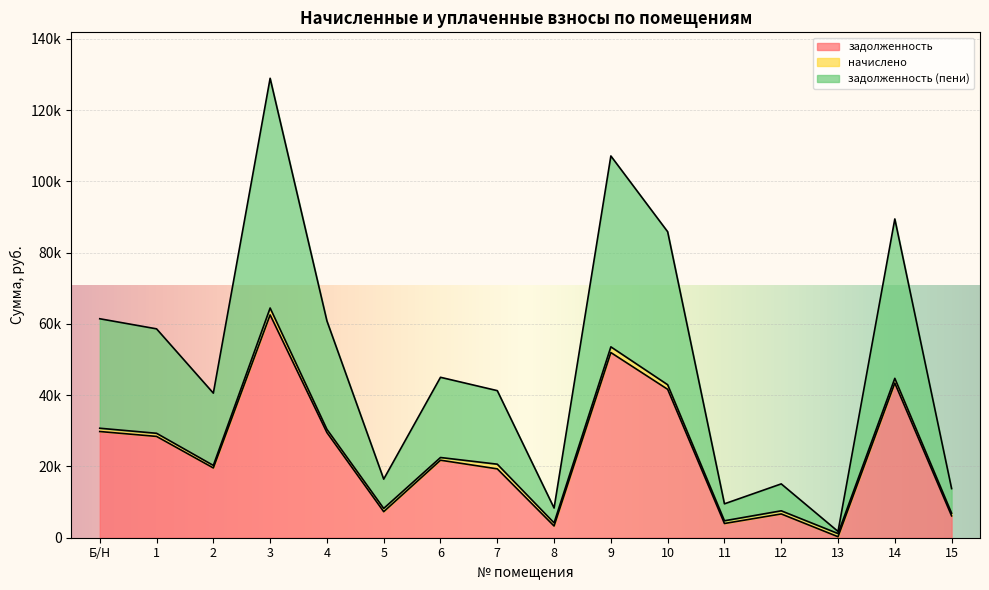

What is the approximate value of задолженность at 8?

3287.0